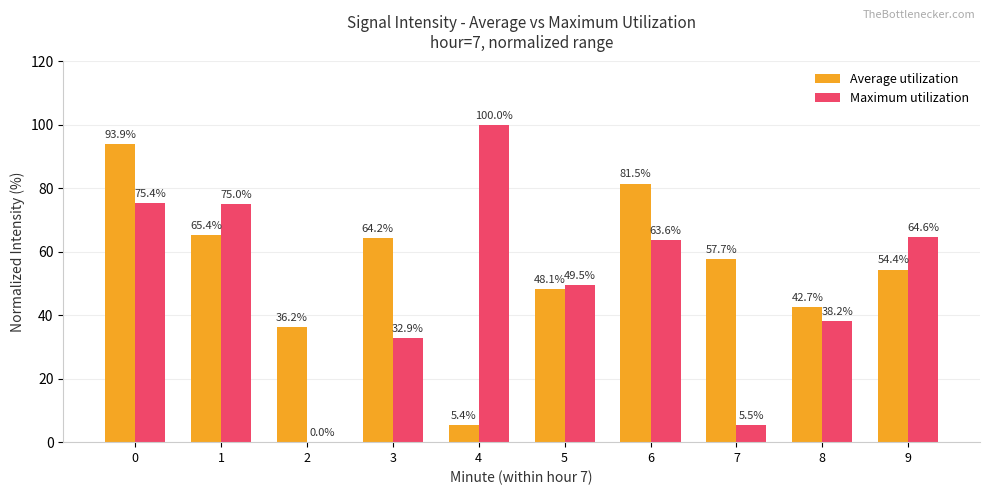

Is it true that Maximum utilization equals 116.4 at 1?

False